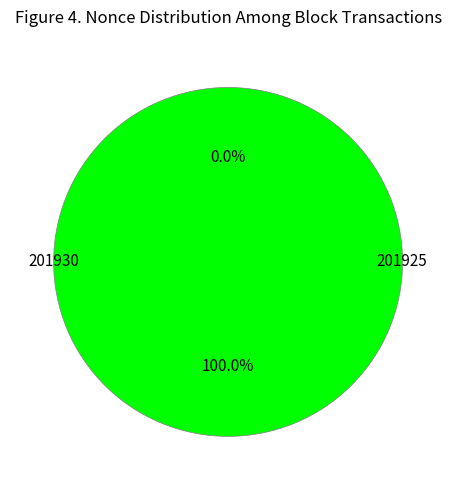

To the nearest percent, what portion does 201925 represent?

100%